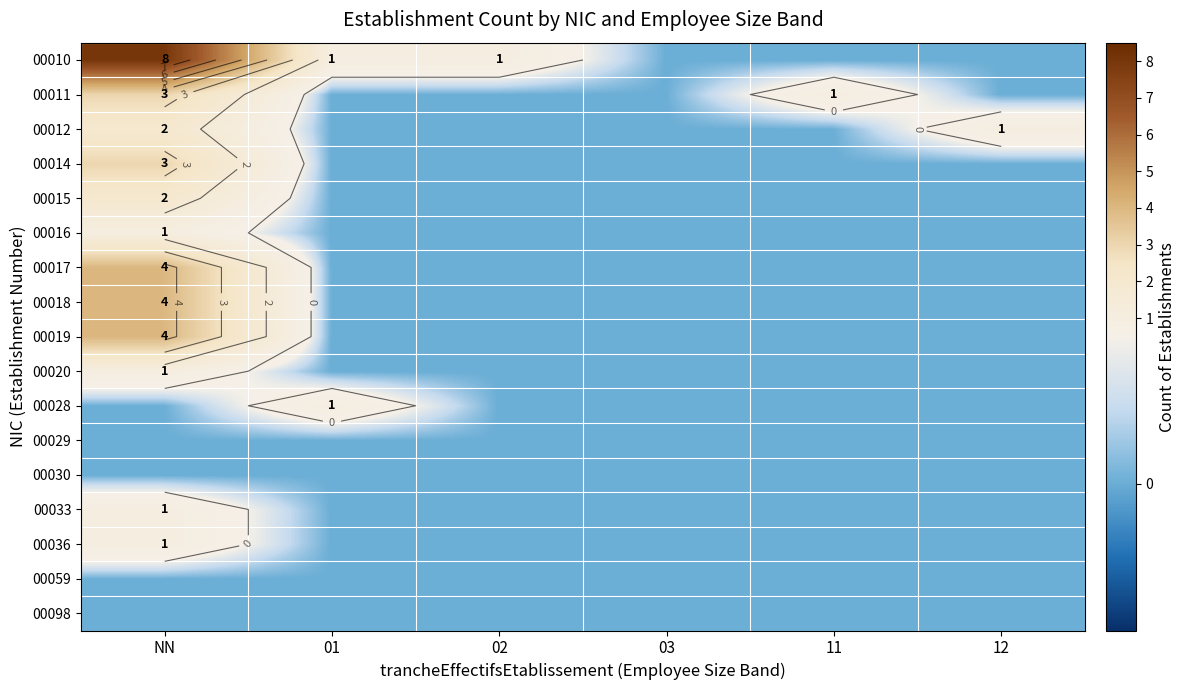

Which series has the largest range (max minus min)?

00010